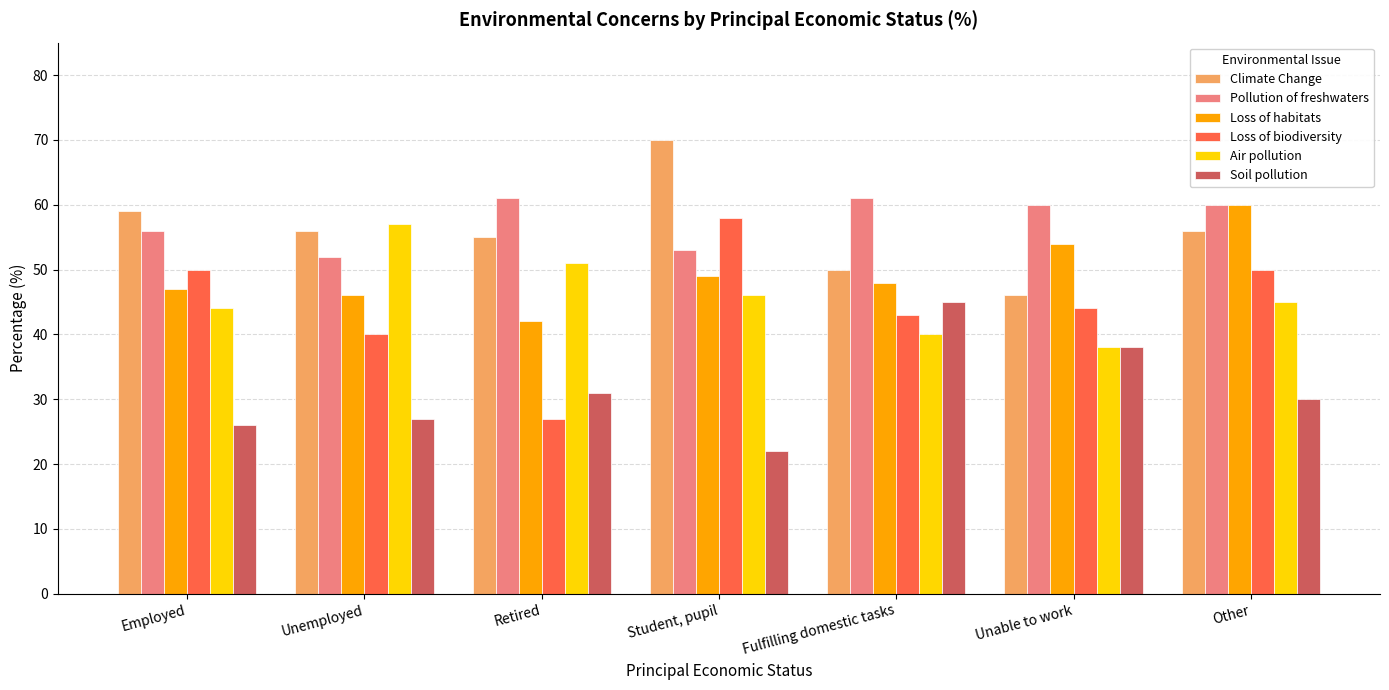

At Employed, list the series in order from largest to smallest.

Climate Change, Pollution of freshwaters, Loss of biodiversity, Loss of habitats, Air pollution, Soil pollution